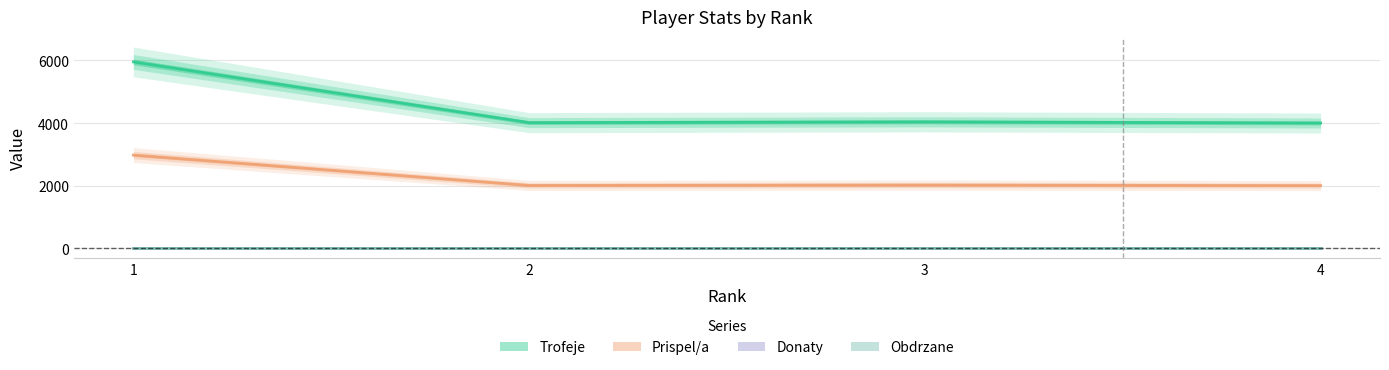

Between 4 and 1, which is larger?

1